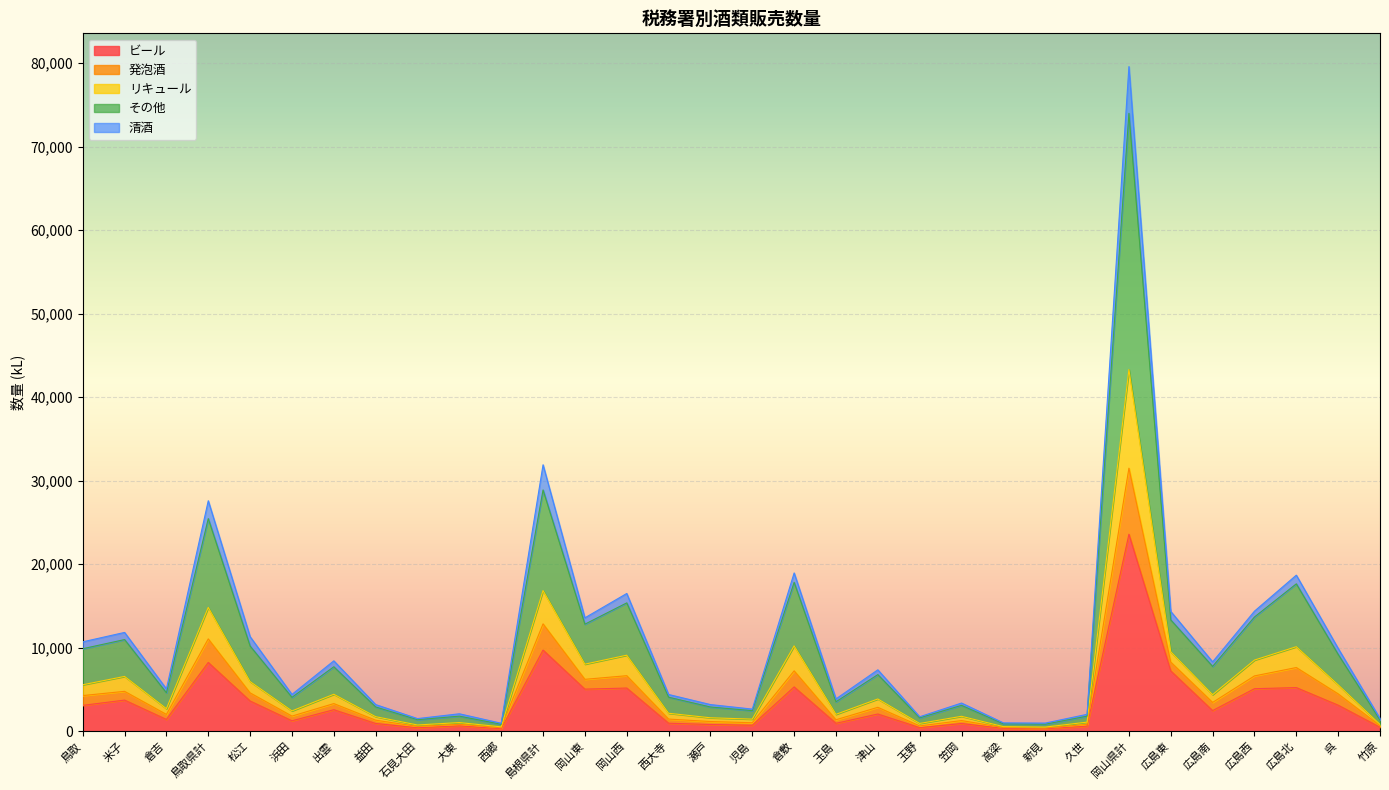

At how many categories does at least one series exceed 54243?

1